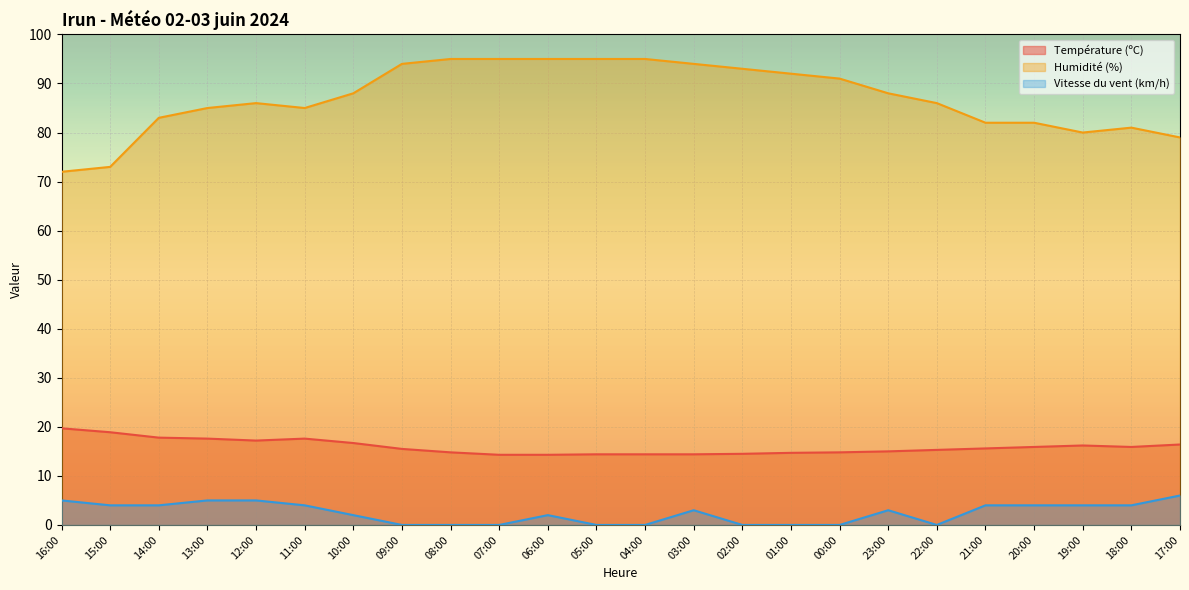

Count the number of categories in the chart.

24